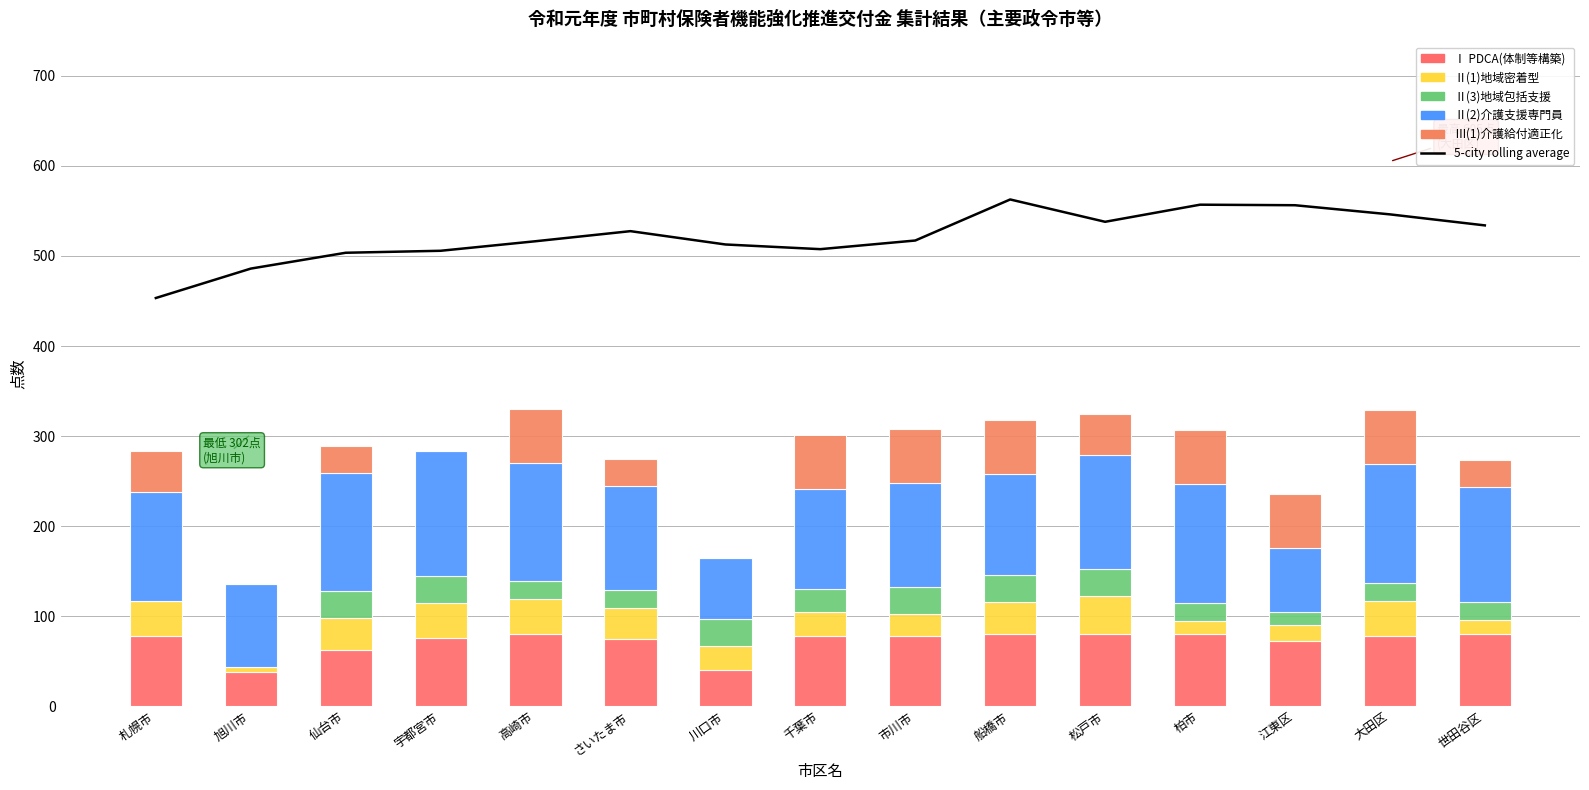

Which series changed the most between 旭川市 and 松戸市?

5-city rolling average